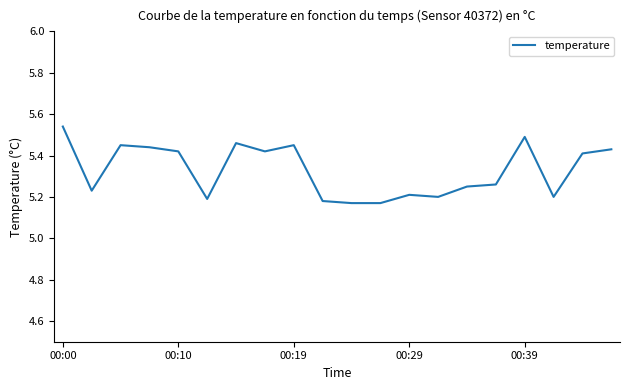

What is the difference between the maximum and minimum values?

0.4